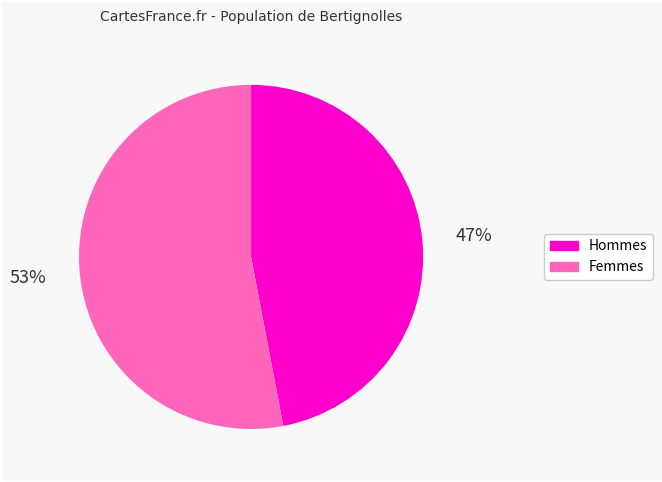

To the nearest percent, what is the average slice percentage?

50%